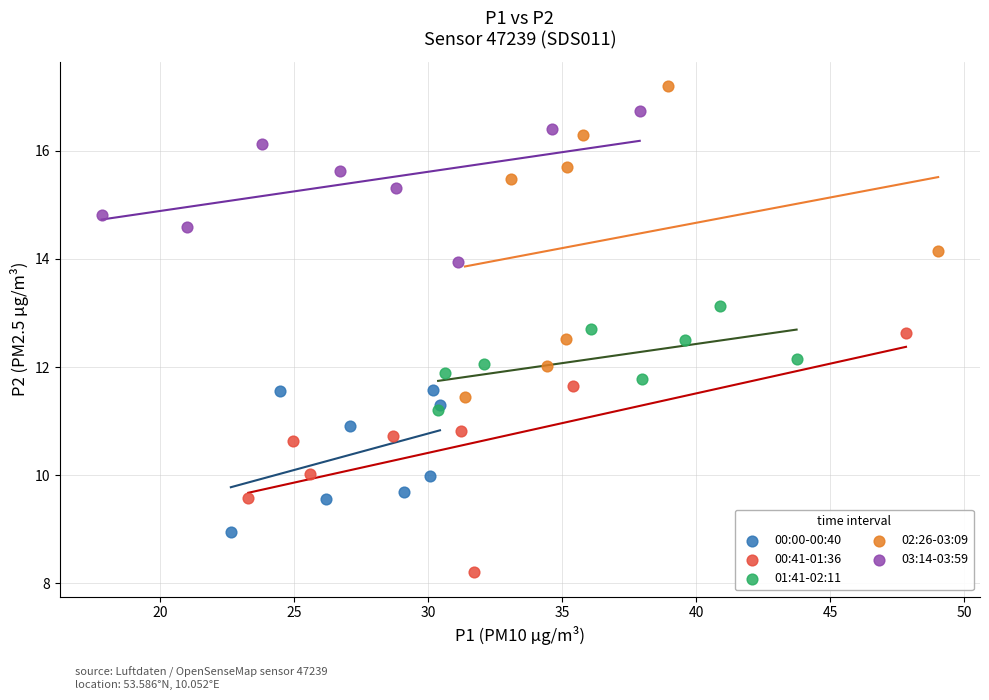

Which series contains the highest Y value?

02:26-03:09